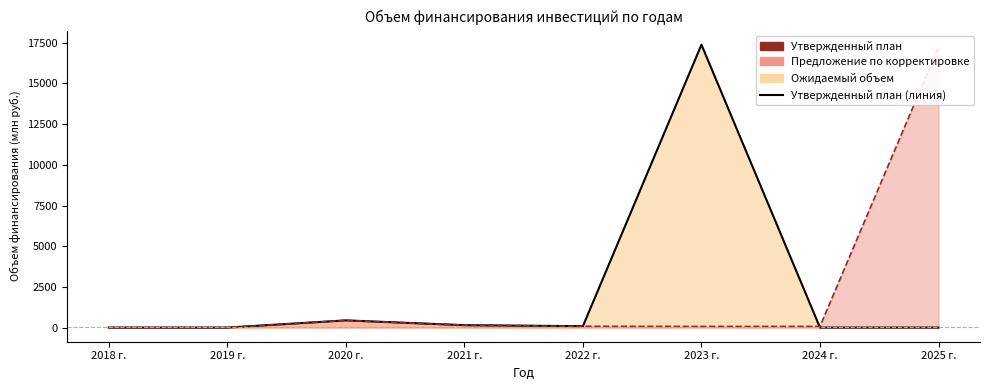

At how many categories does at least one series exceed 13187?

2